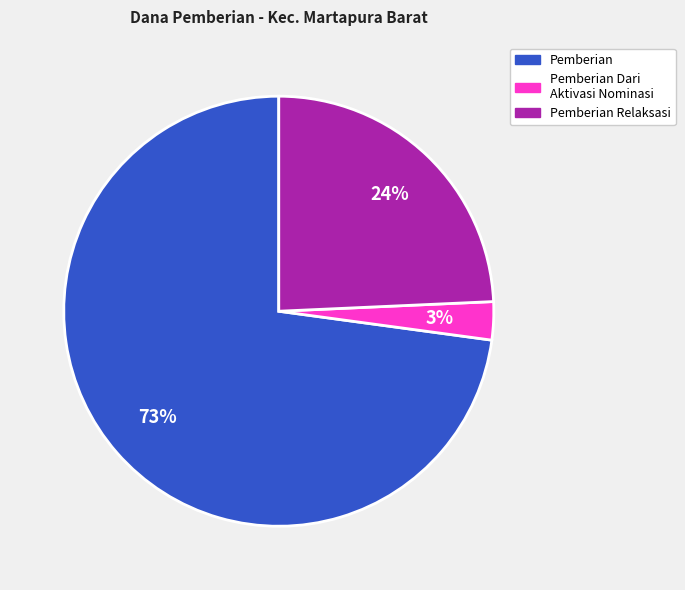

Is there a majority slice in this chart?

Yes